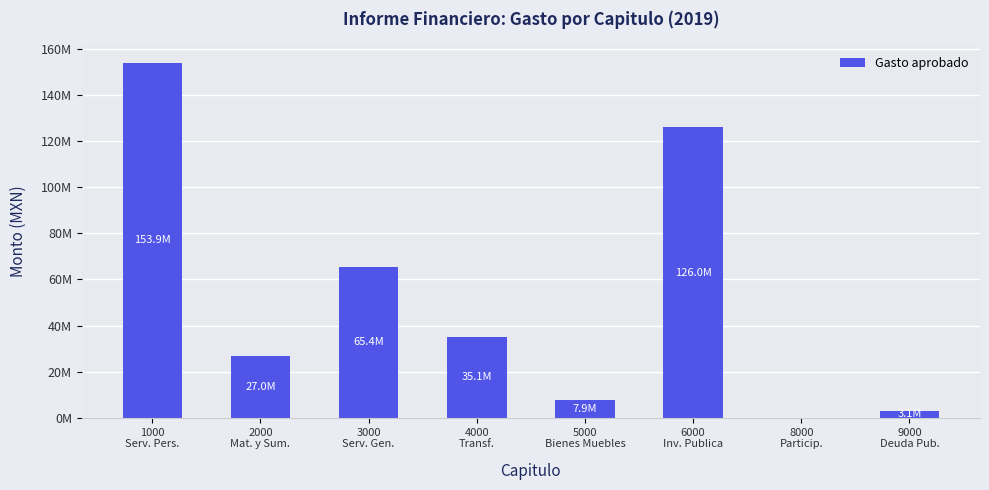

What is the sum of all values?

418473491.6